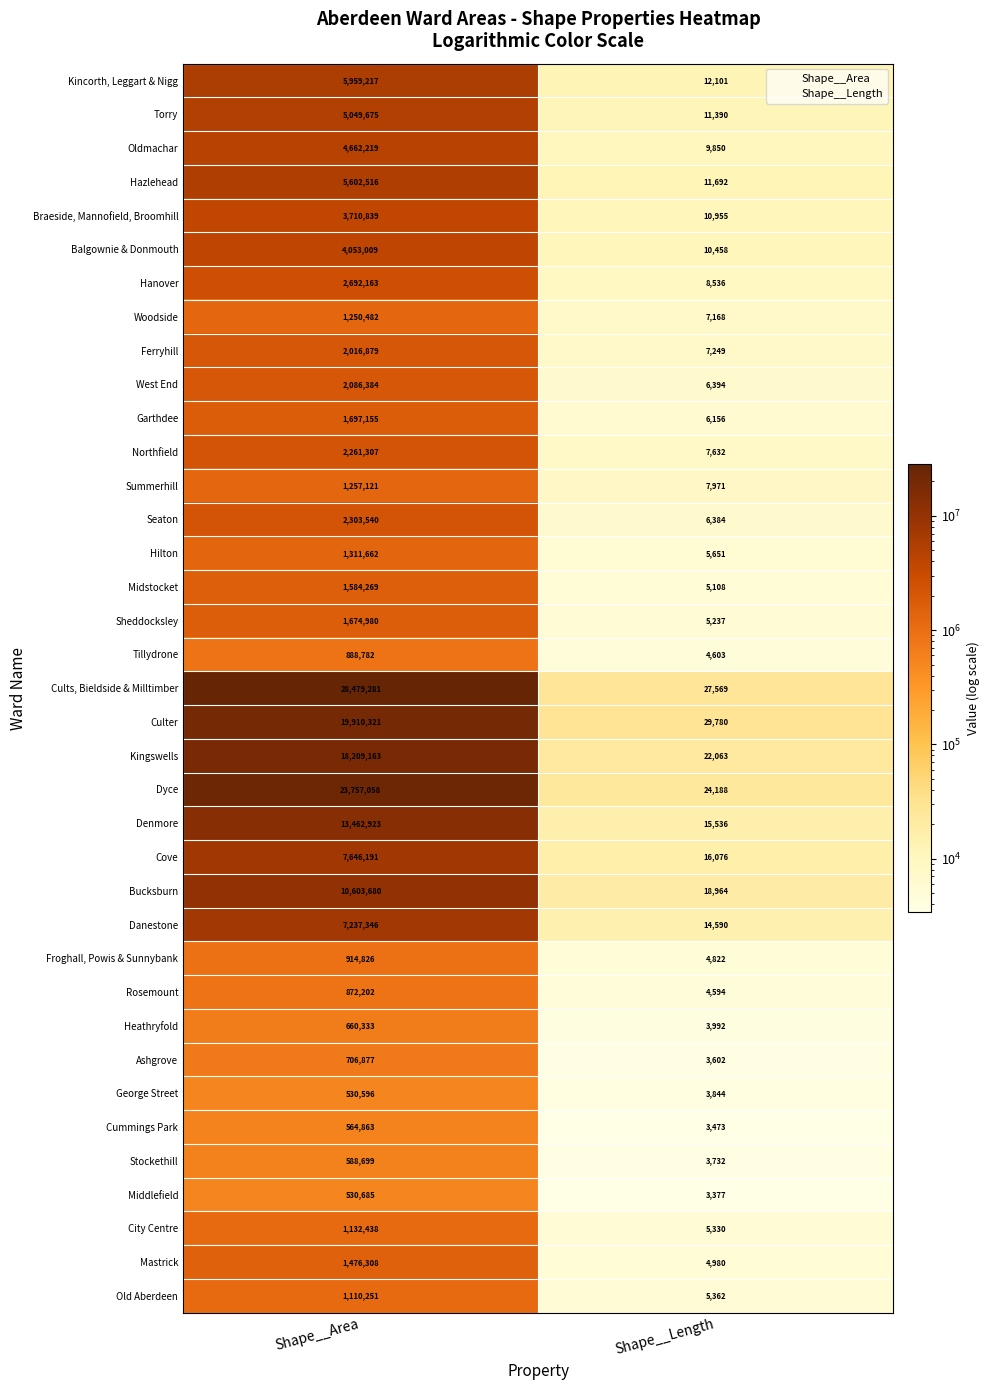

What is the spread (max minus min) of values at Shape__Area?

27948685